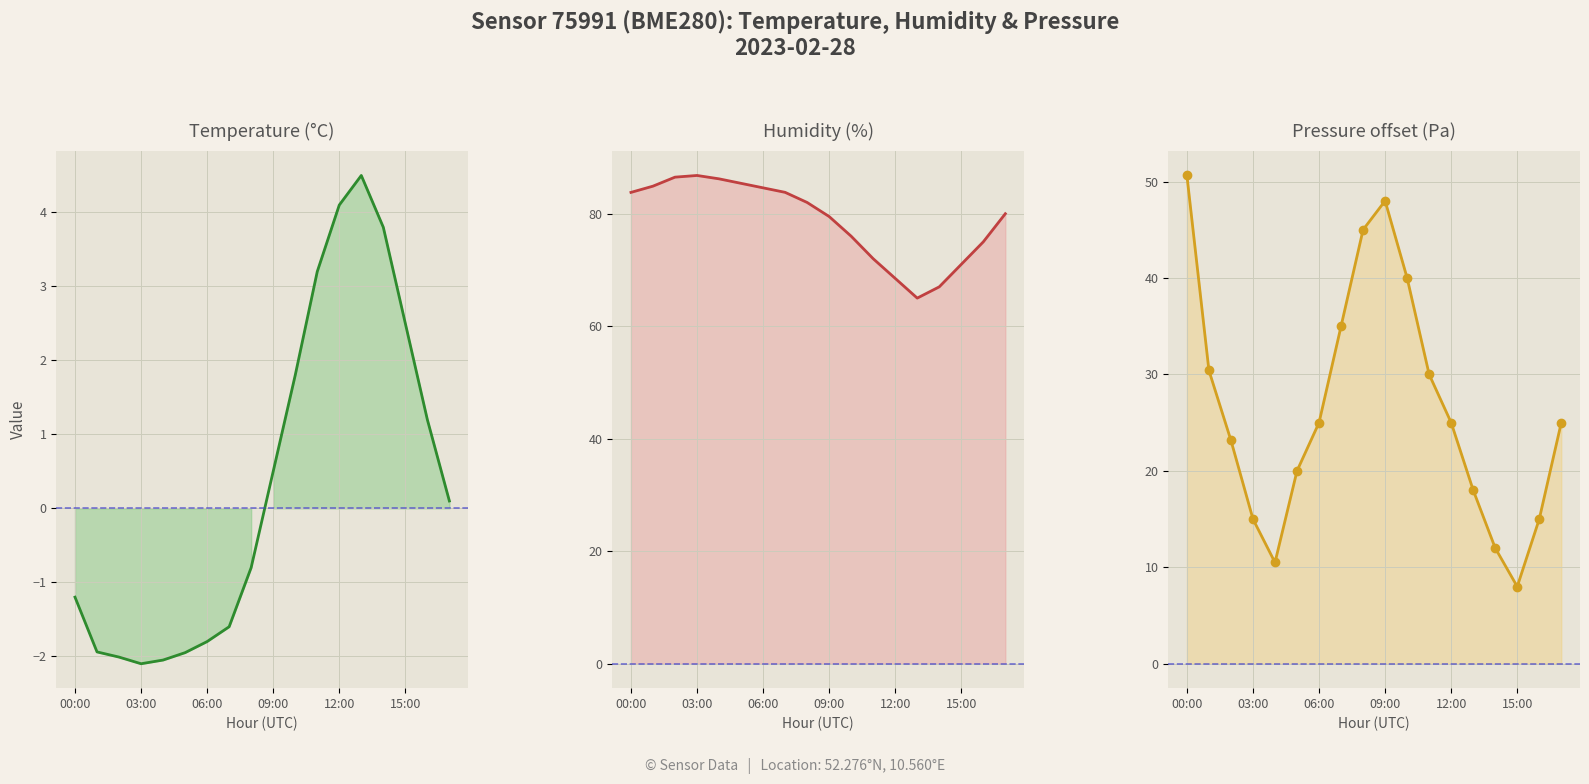

Rank the series by their average value, from lowest to highest.

Temperature (°C), Pressure offset (Pa), Humidity (%)